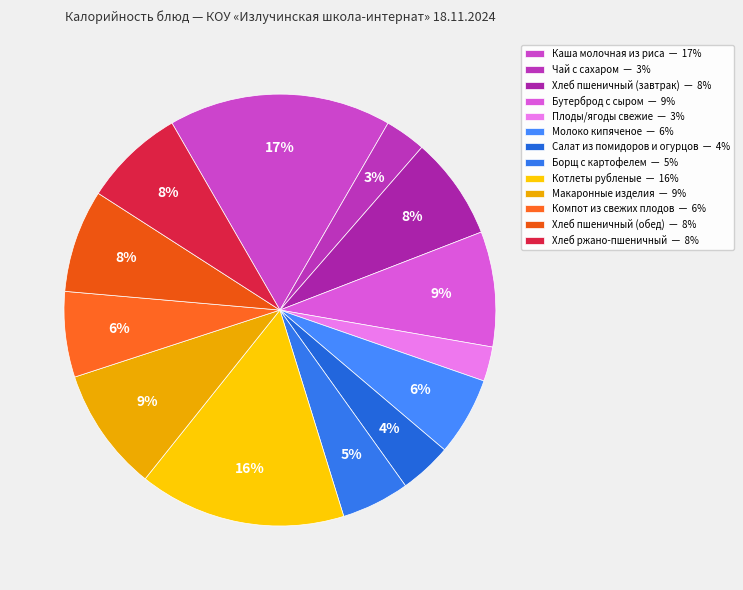

Is the sum of Хлеб ржано-пшеничный and Хлеб пшеничный (завтрак) greater than half?

No